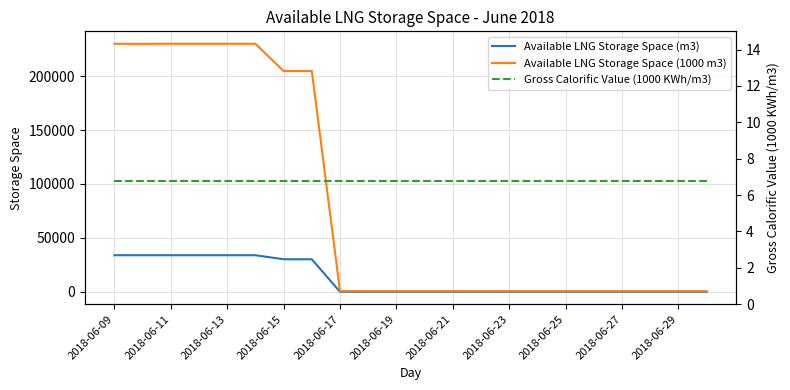

Rank the series at 2018-06-15 from highest to lowest value.

Available LNG Storage Space (1000 m3), Available LNG Storage Space (m3), Gross Calorific Value (1000 KWh/m3)